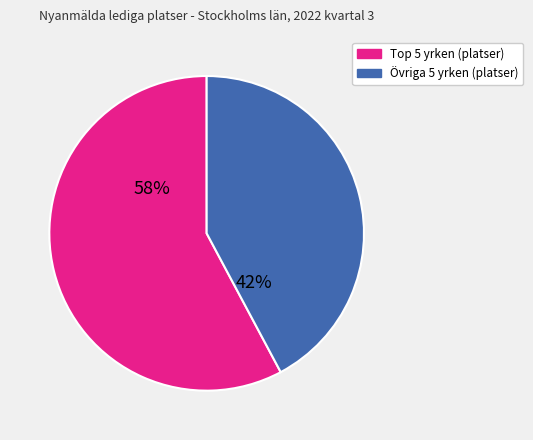

To the nearest percent, what is the difference between the largest and smallest slice percentages?

16%